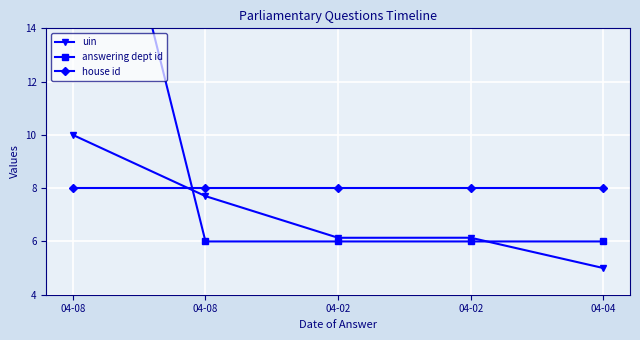

Reading left to right, what are all the values shown in this chart?

uin: 04-08=10.0	04-08=7.7	04-02=6.1	04-02=6.1	04-04=5.0
answering dept id: 04-08=26.0	04-08=6.0	04-02=6.0	04-02=6.0	04-04=6.0
house id: 04-08=8.0	04-08=8.0	04-02=8.0	04-02=8.0	04-04=8.0